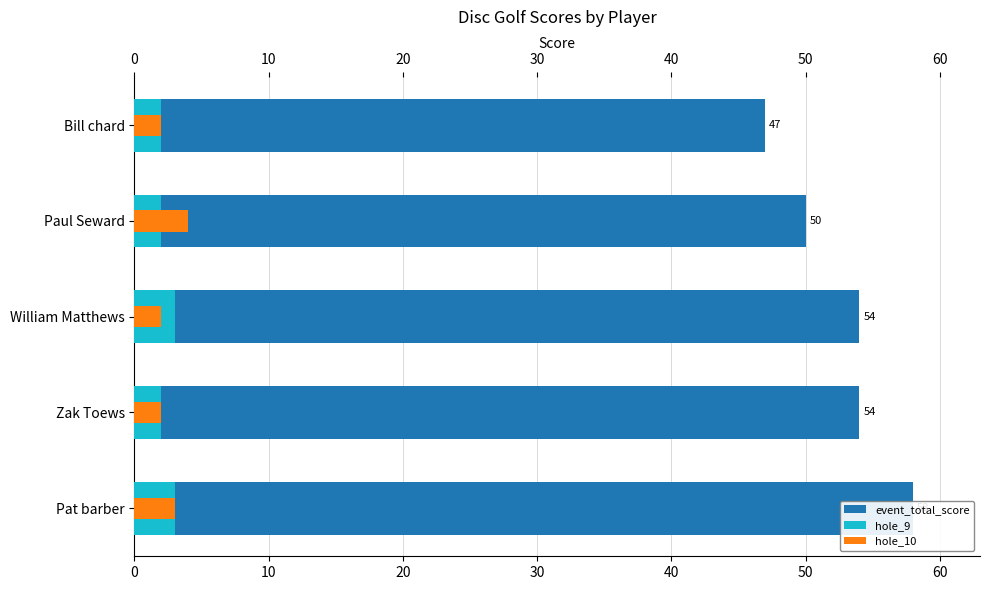

How many bars are there in total?

15